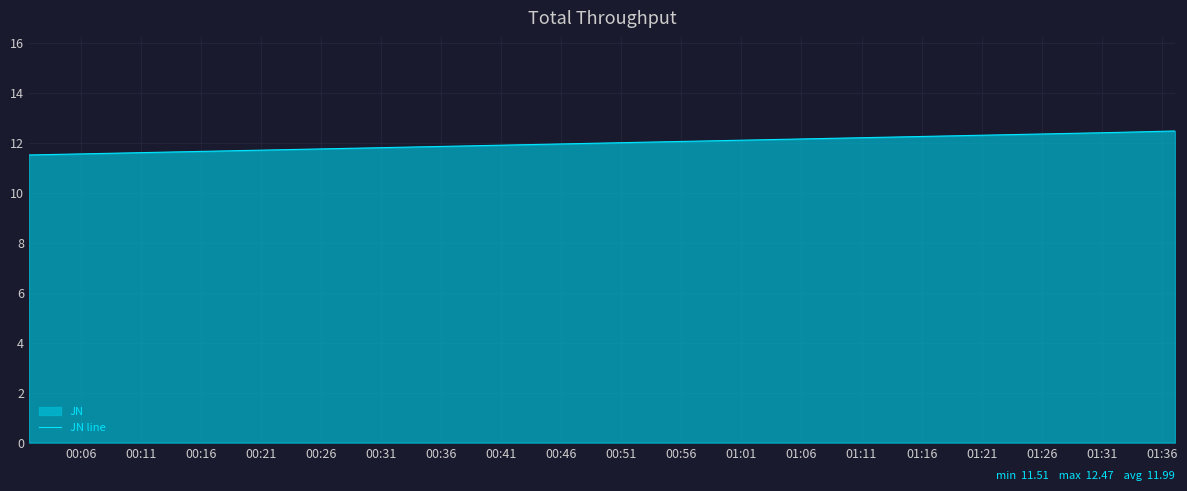

What is the maximum value shown in the chart?

12.5